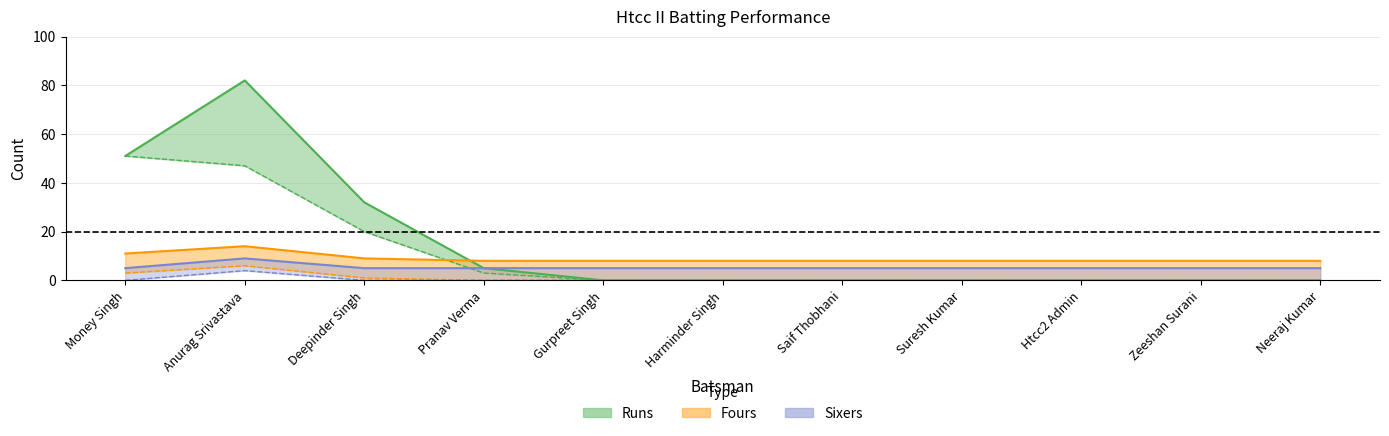

The value of Runs at Htcc2 Admin is -44. True or false?

False